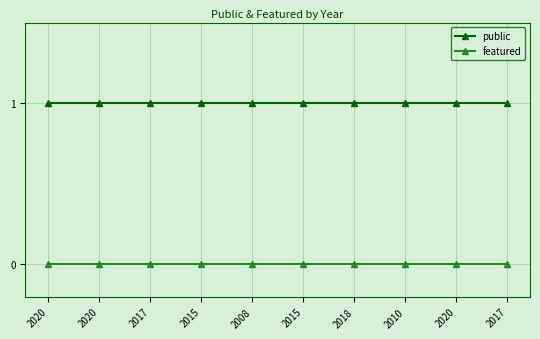

True or false: public and featured intersect in this chart.

False